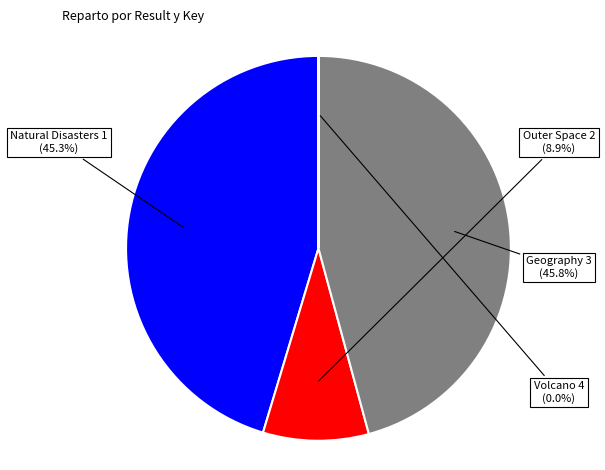

Which has a higher value, Outer Space 2 or Geography 3?

Geography 3